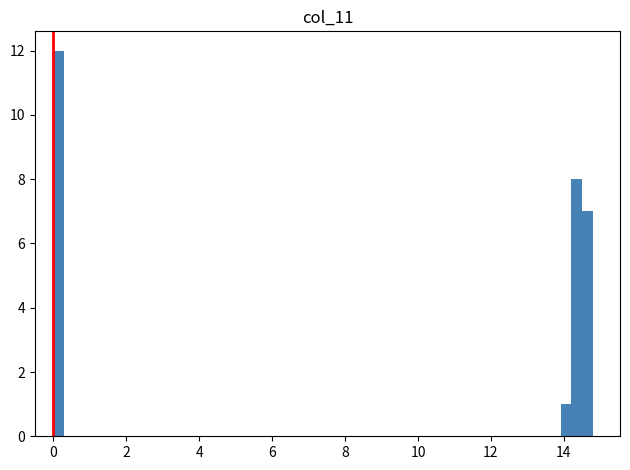

Around what value on the x-axis is the tallest bar? Give the approximate position of its centre, as read against the axis.

0.2